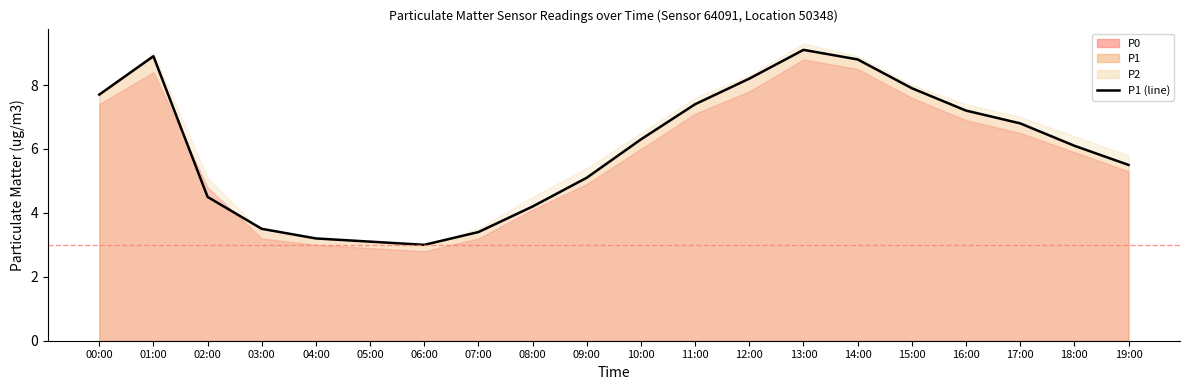

What is the ratio of the value at 02:00 to the value at 05:00?

1.5